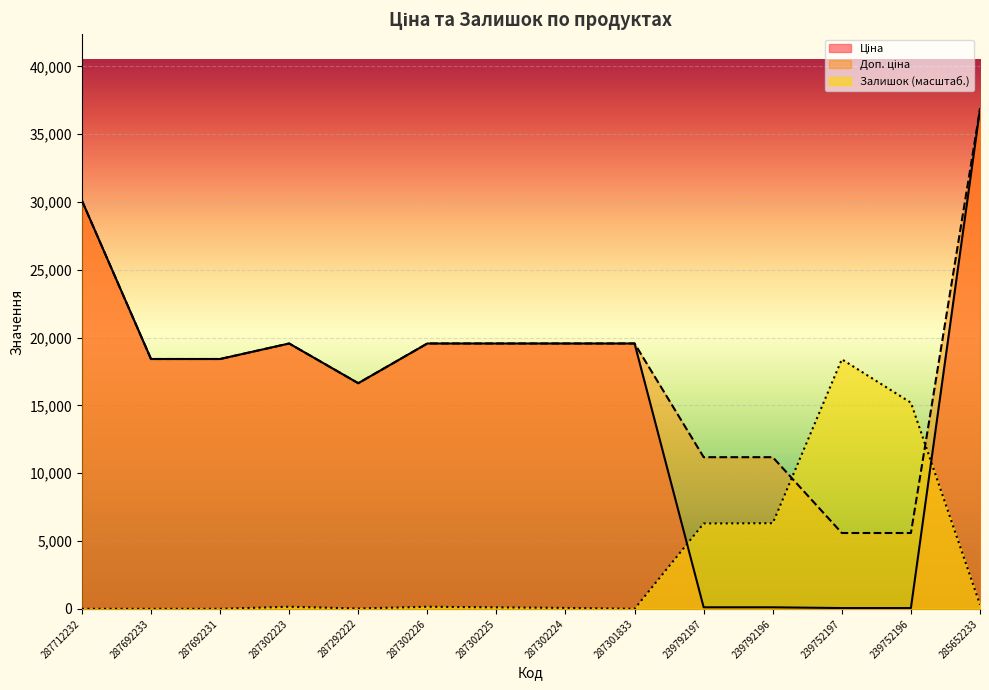

At 239792196, list the series in order from smallest to largest.

Ціна, Залишок, Доп. ціна